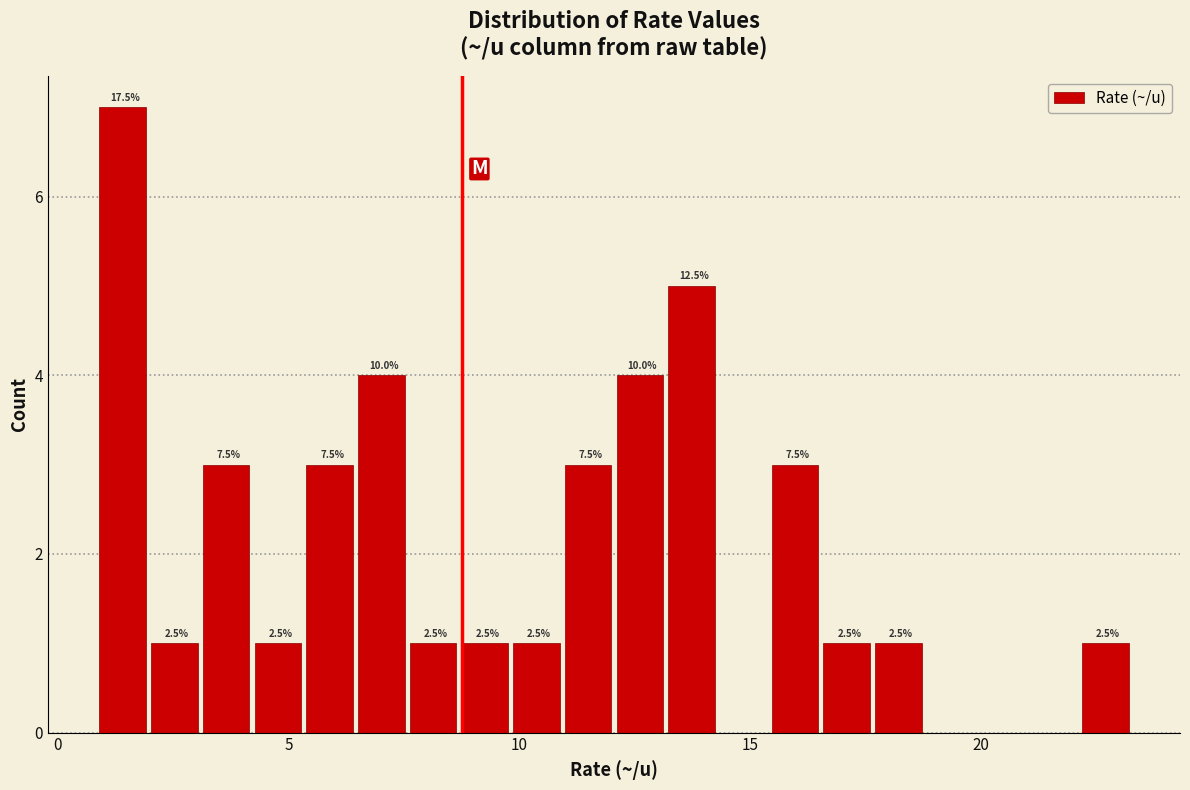

Around what value on the x-axis is the tallest bar? Give the approximate position of its centre, as read against the axis.

1.5